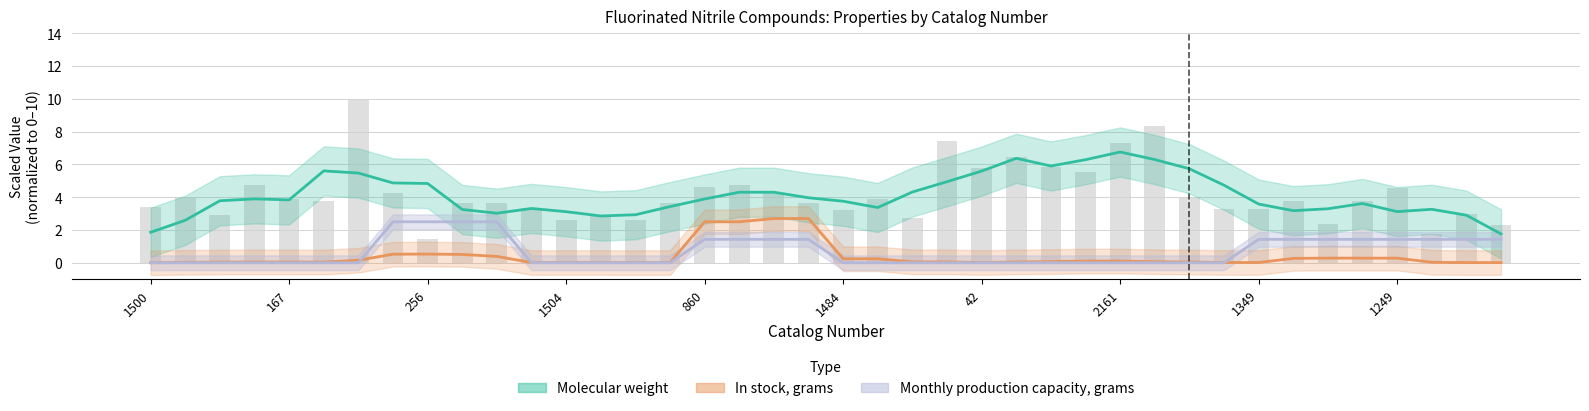

Is the value of Monthly production capacity, grams at 17 greater than the value of In stock, grams at 14?

Yes